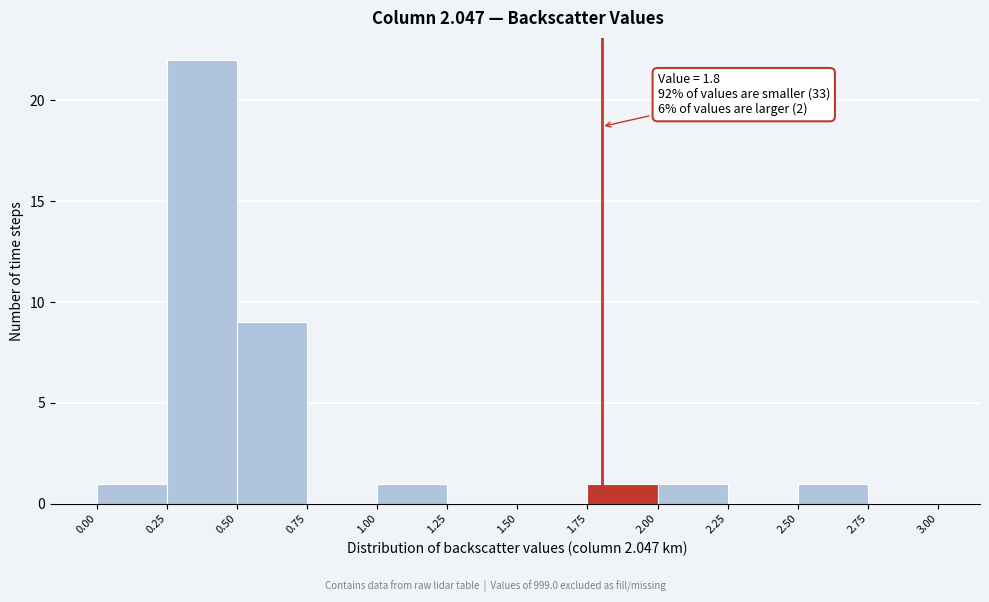

Which range on the x-axis has the tallest bar?

0.25 to 0.50